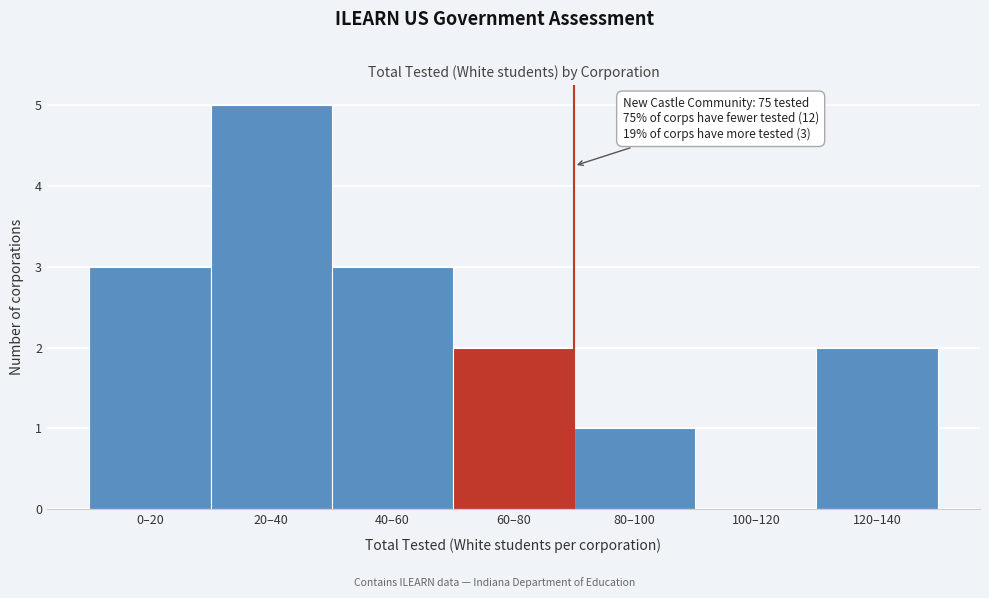

Reading right to left, transcribe all the data shown in this chart.

120–140=2	100–120=0	80–100=1	60–80=2	40–60=3	20–40=5	0–20=3